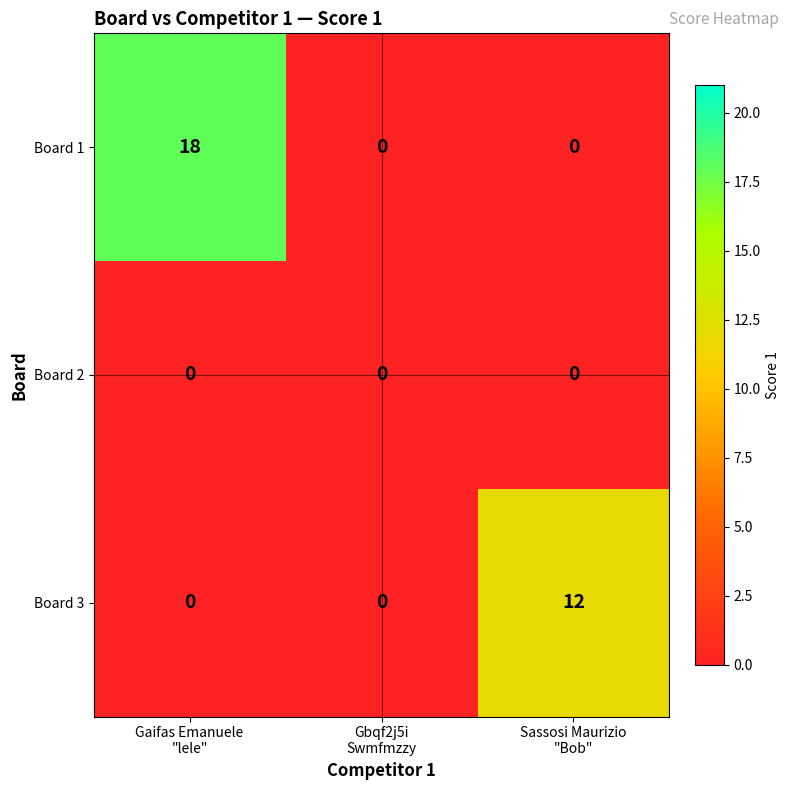

Rank the series by their average value, from highest to lowest.

Board 1, Board 3, Board 2